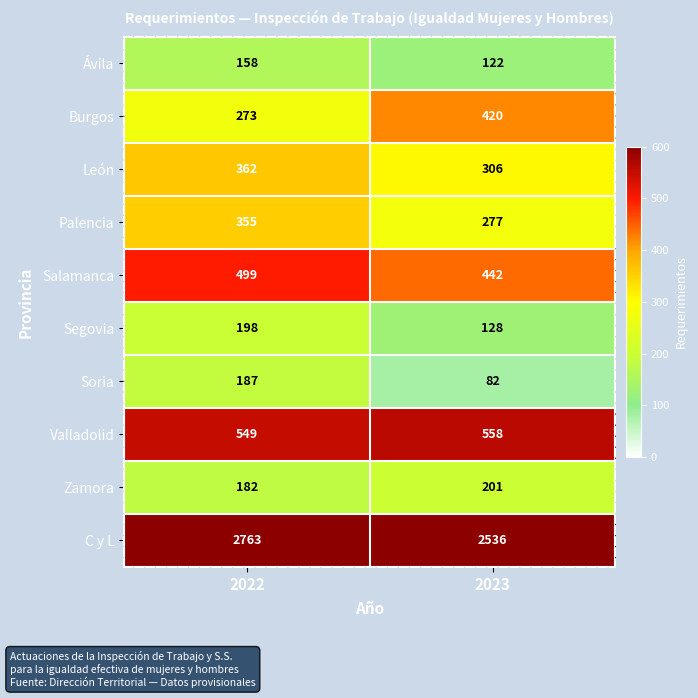

Reading right to left, extract all data points from this chart.

Ávila: 122	158
Burgos: 420	273
León: 306	362
Palencia: 277	355
Salamanca: 442	499
Segovia: 128	198
Soria: 82	187
Valladolid: 558	549
Zamora: 201	182
C y L: 2536	2763